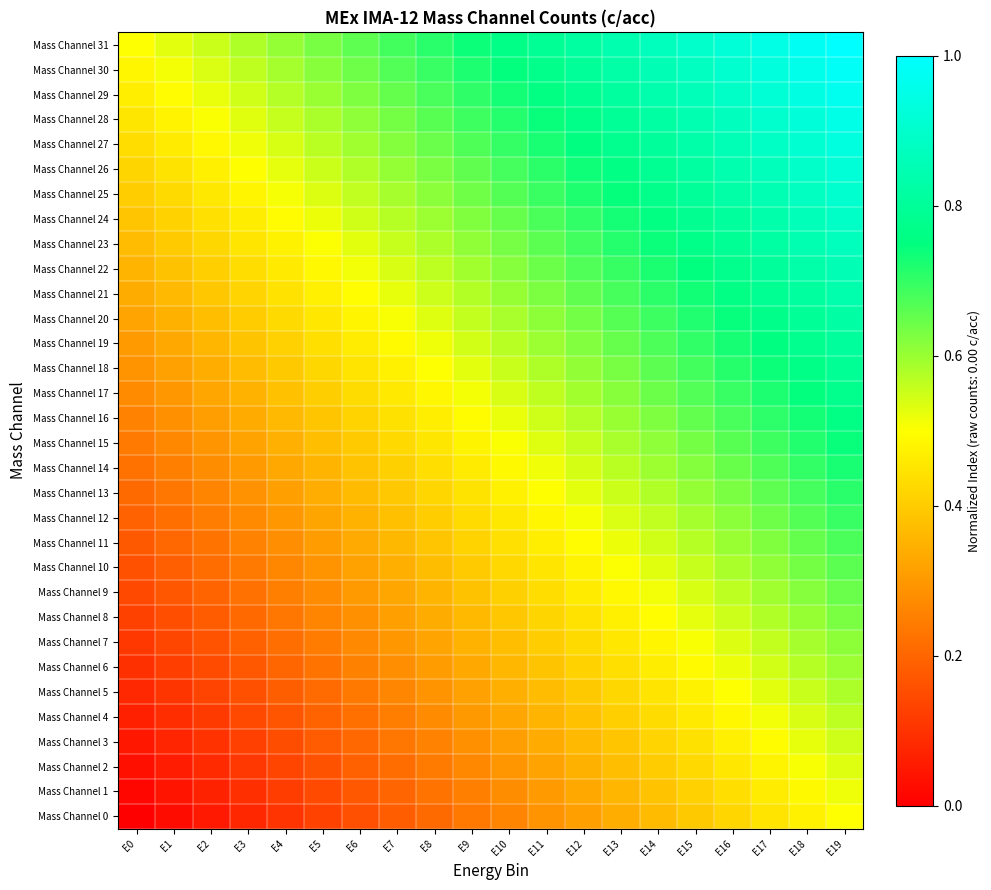

What is the total value across all series at E6?

13.1